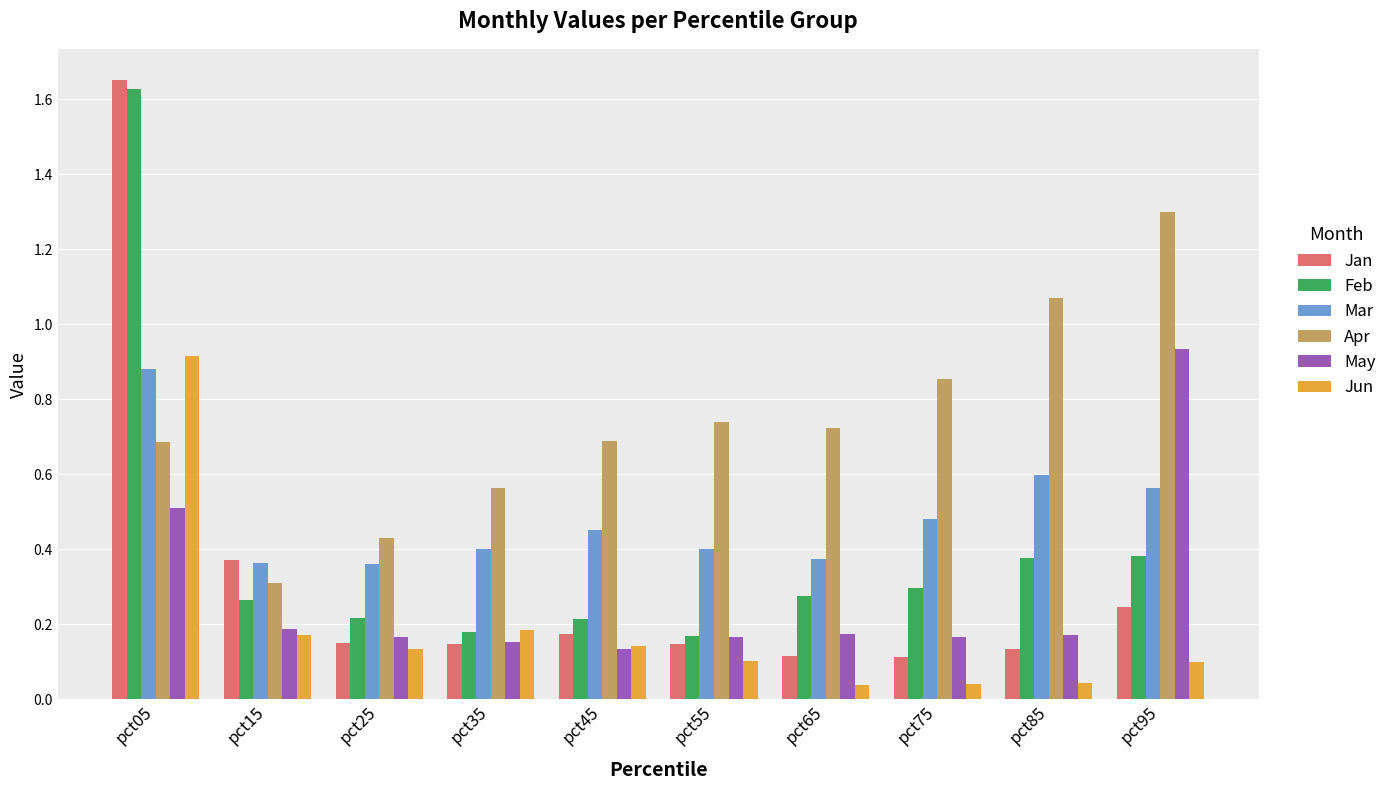

What is the sum of the Apr values at pct55 and pct65?

1.5